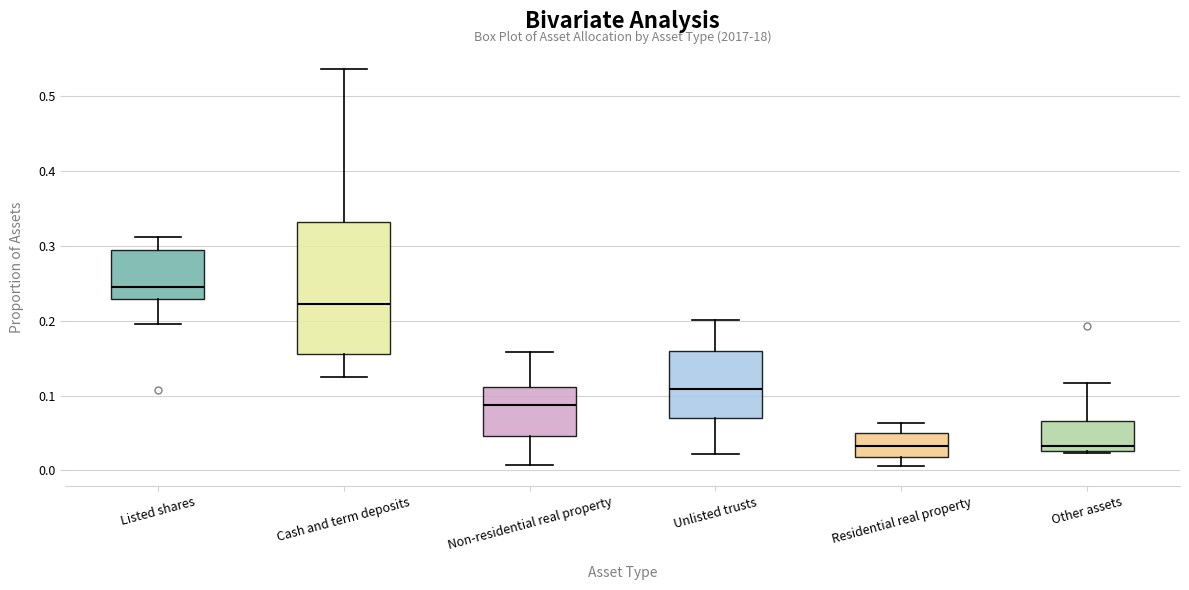

Where does the lower whisker of the box for Residential real property end on the y-axis? The values are not printed on the chart, so give them approximately, as read against the axis.

0.01